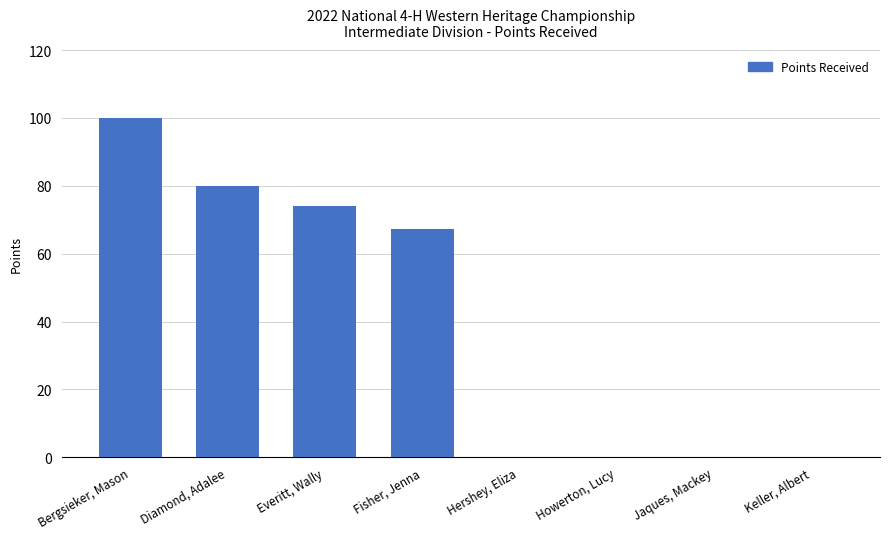

What is the sum of the values at Bergsieker, Mason and Everitt, Wally?

174.0